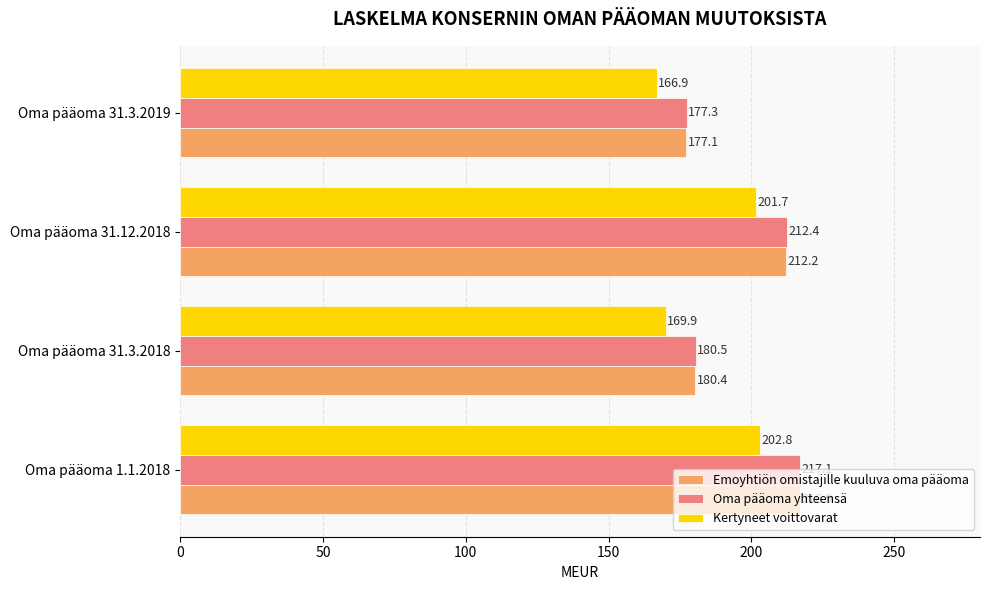

List the series in order of their peak value, highest first.

Oma pääoma yhteensä, Emoyhtiön omistajille kuuluva oma pääoma, Kertyneet voittovarat